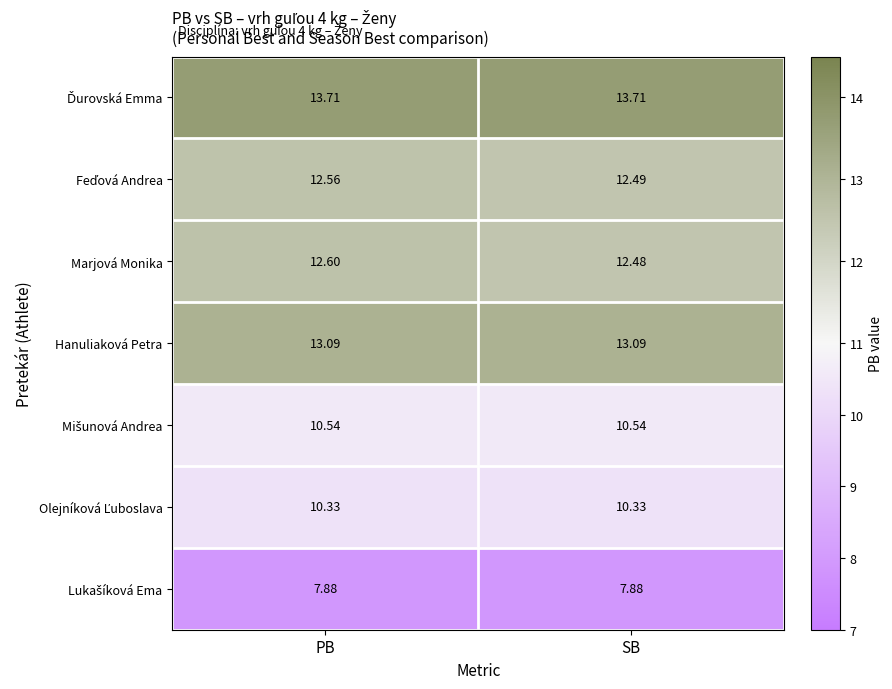

Which series changed the most between PB and SB?

Marjová Monika